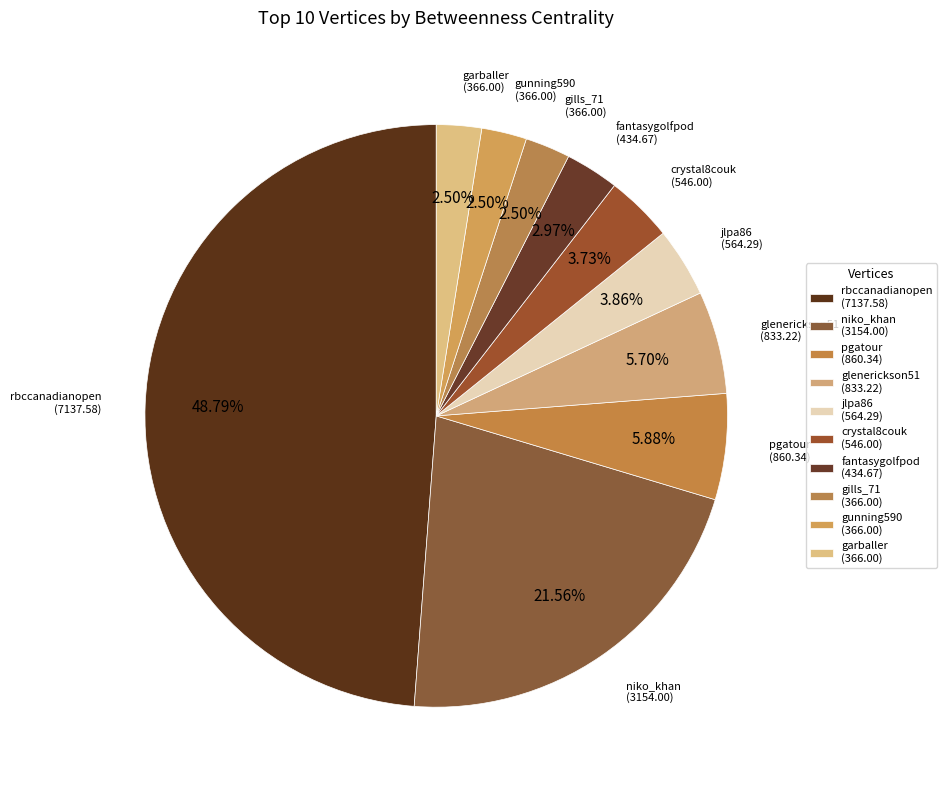

Is it true that pgatour is 21% of the pie?

False